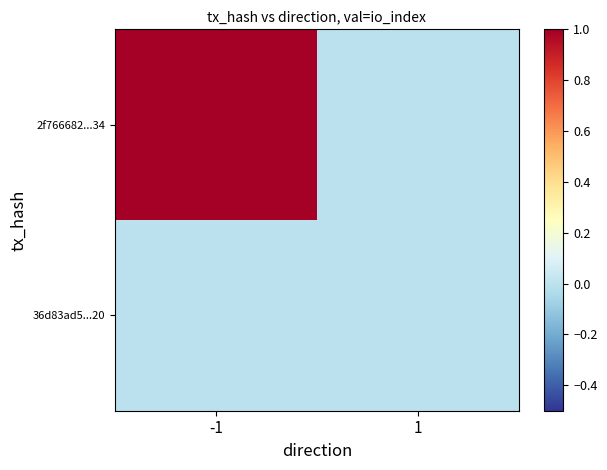

Which has a higher value, -1 or 1?

-1